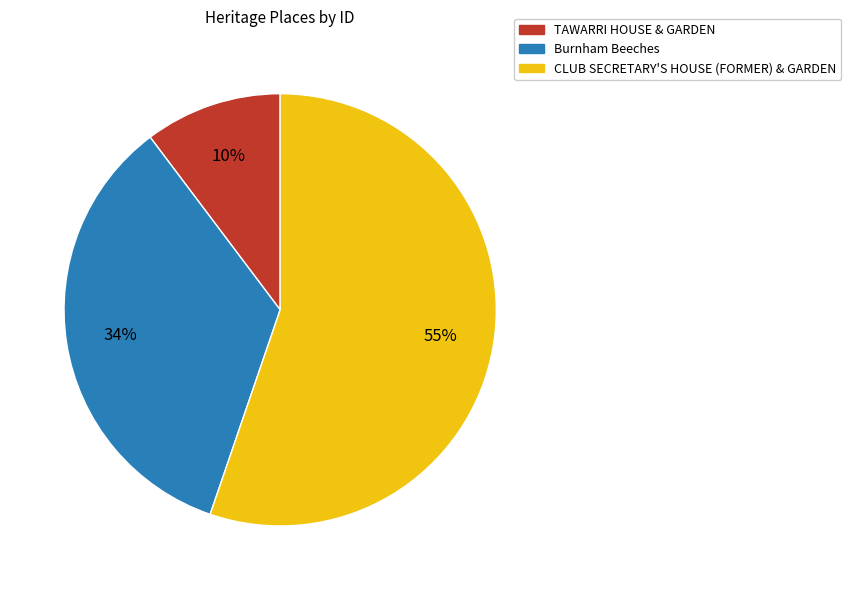

Is TAWARRI HOUSE & GARDEN the majority of the pie?

No